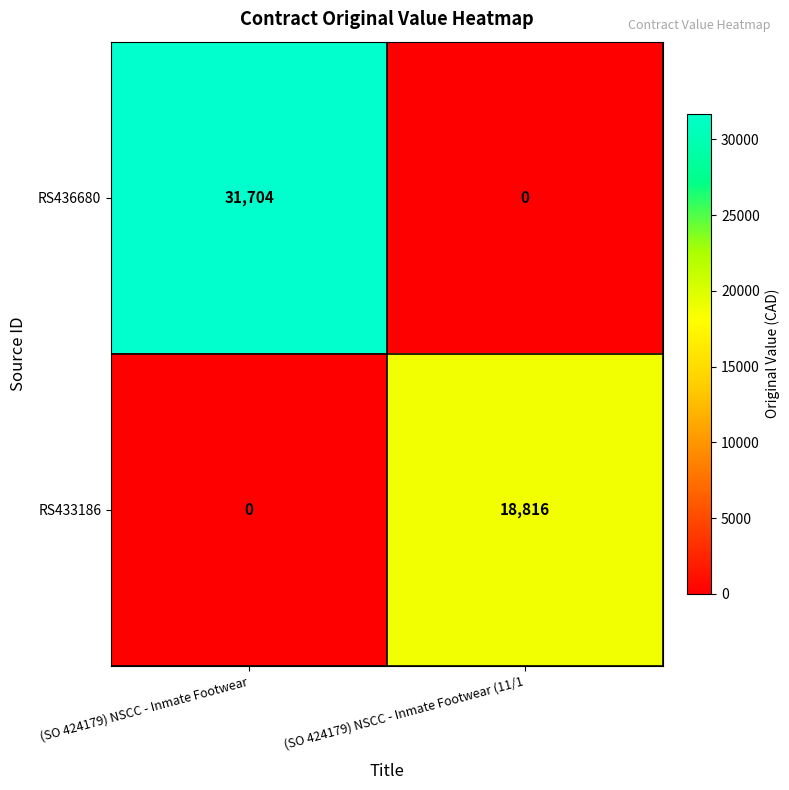

What is the difference between the RS433186 values at (SO 424179) NSCC - Inmate Footwear (11/1 and (SO 424179) NSCC - Inmate Footwear?

18816